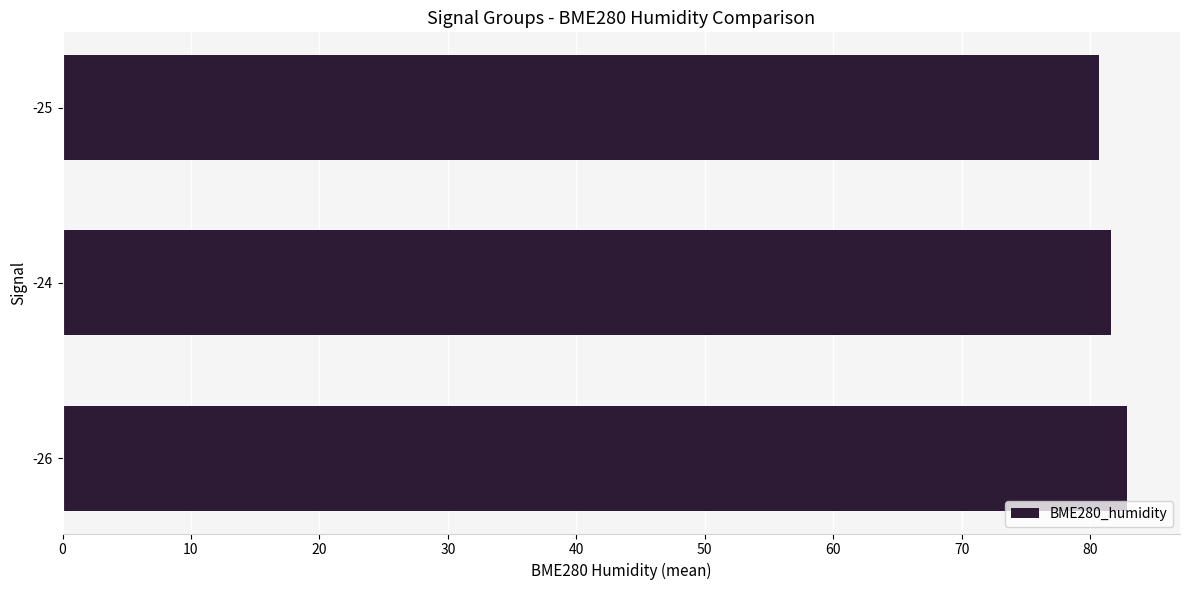

What is the change in value from -26 to -25?

-2.2